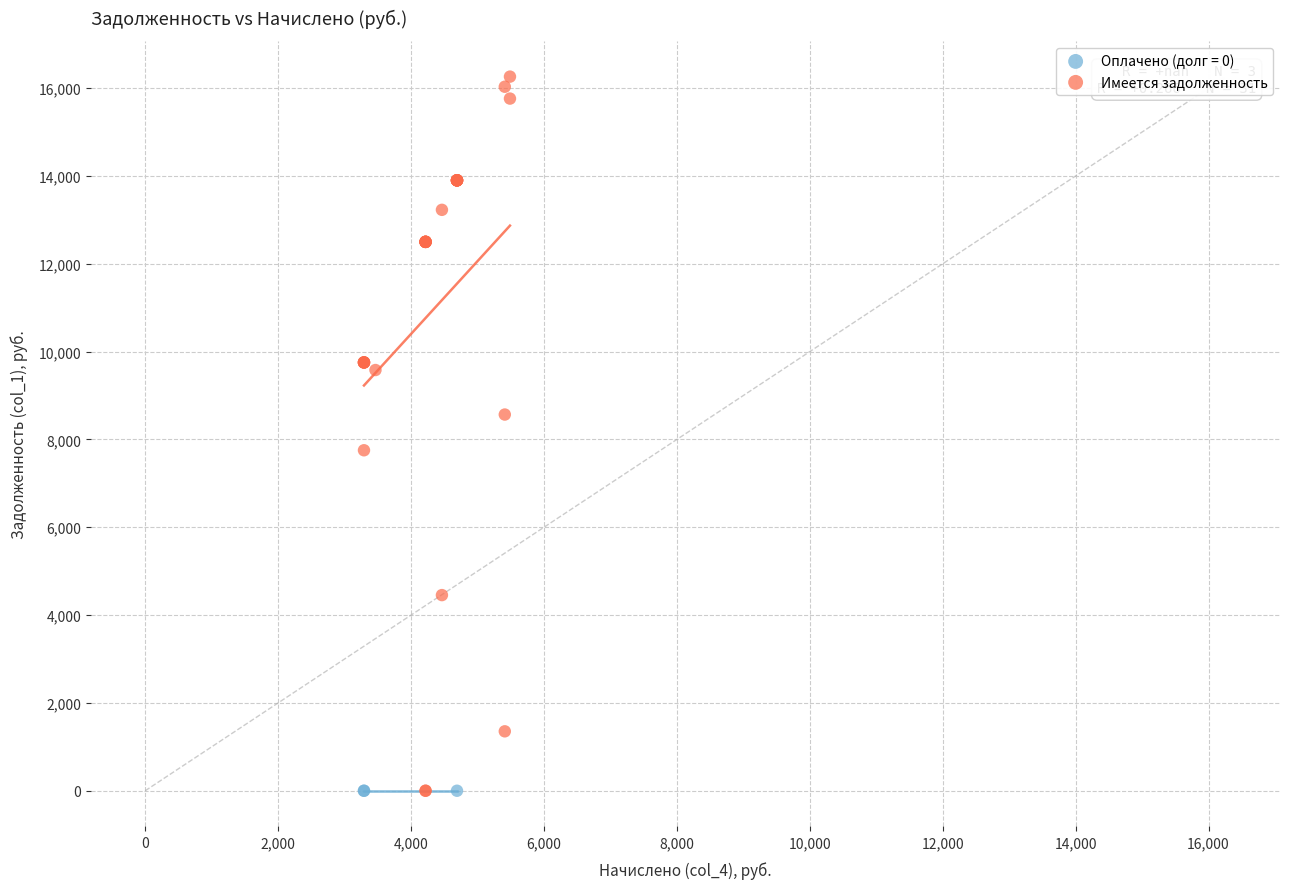

Which series reaches the maximum Y coordinate?

Имеется задолженность